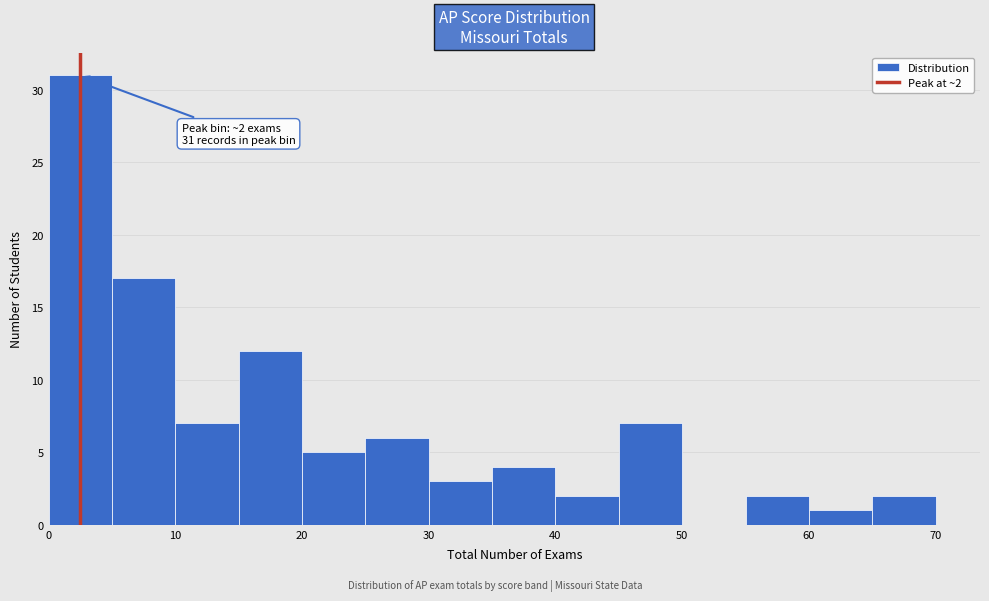

Over which range of the x-axis is the bar tallest?

0 to 5